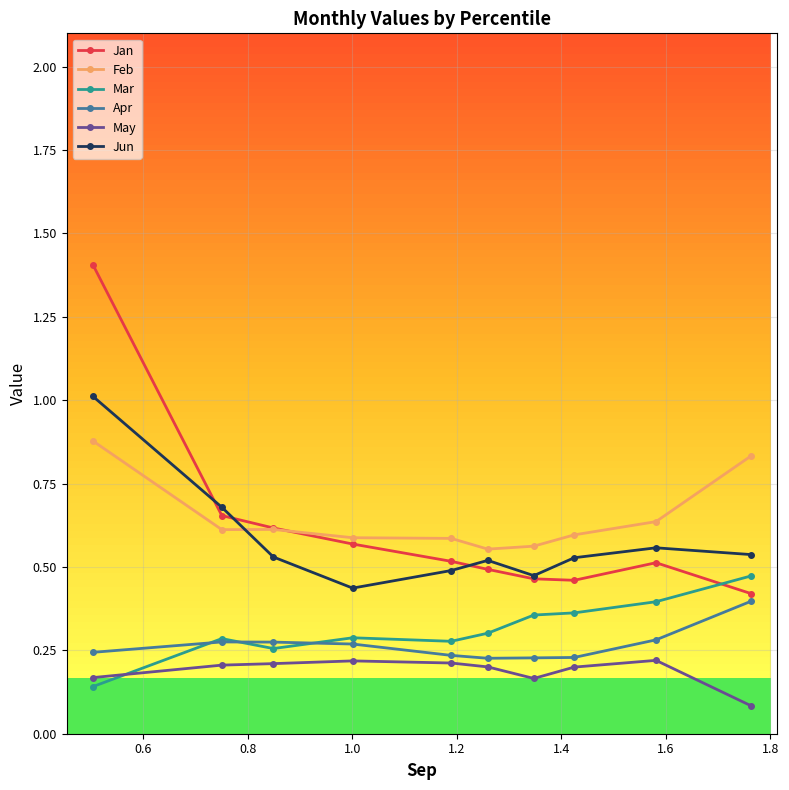

Which series has the widest spread of values?

Jan